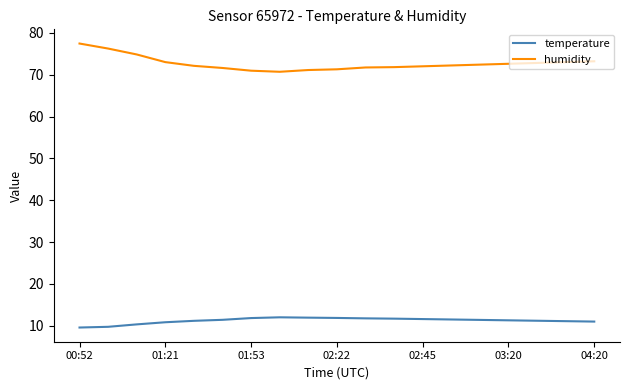

True or false: humidity and temperature cross at least once.

False